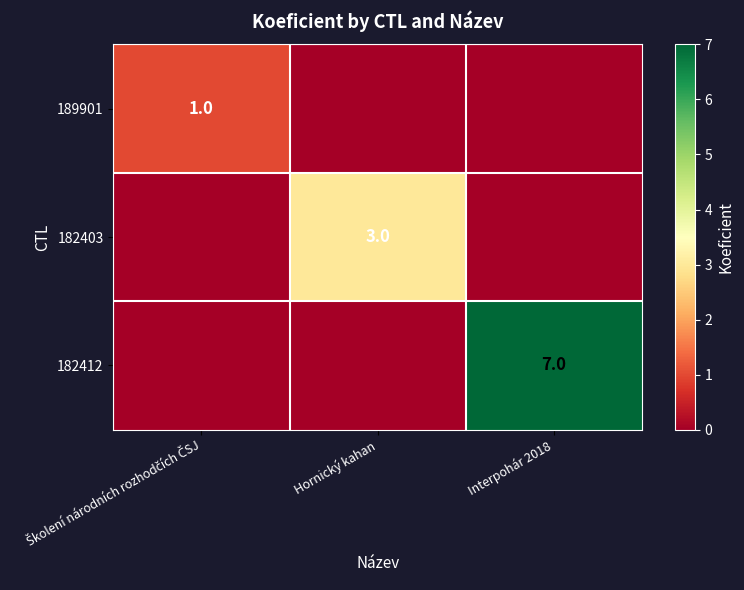

Is it true that 189901 equals 1 at Školení národních rozhodčích ČSJ?

True